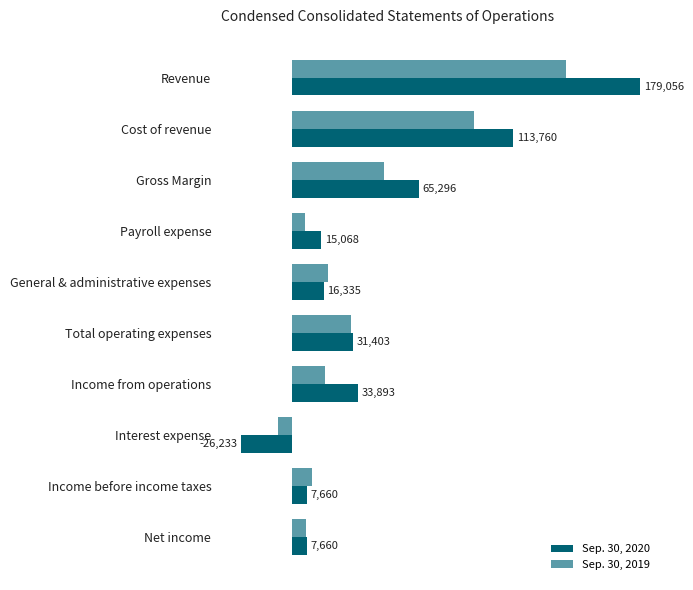

What are all the series names shown in the legend?

Sep. 30, 2020, Sep. 30, 2019